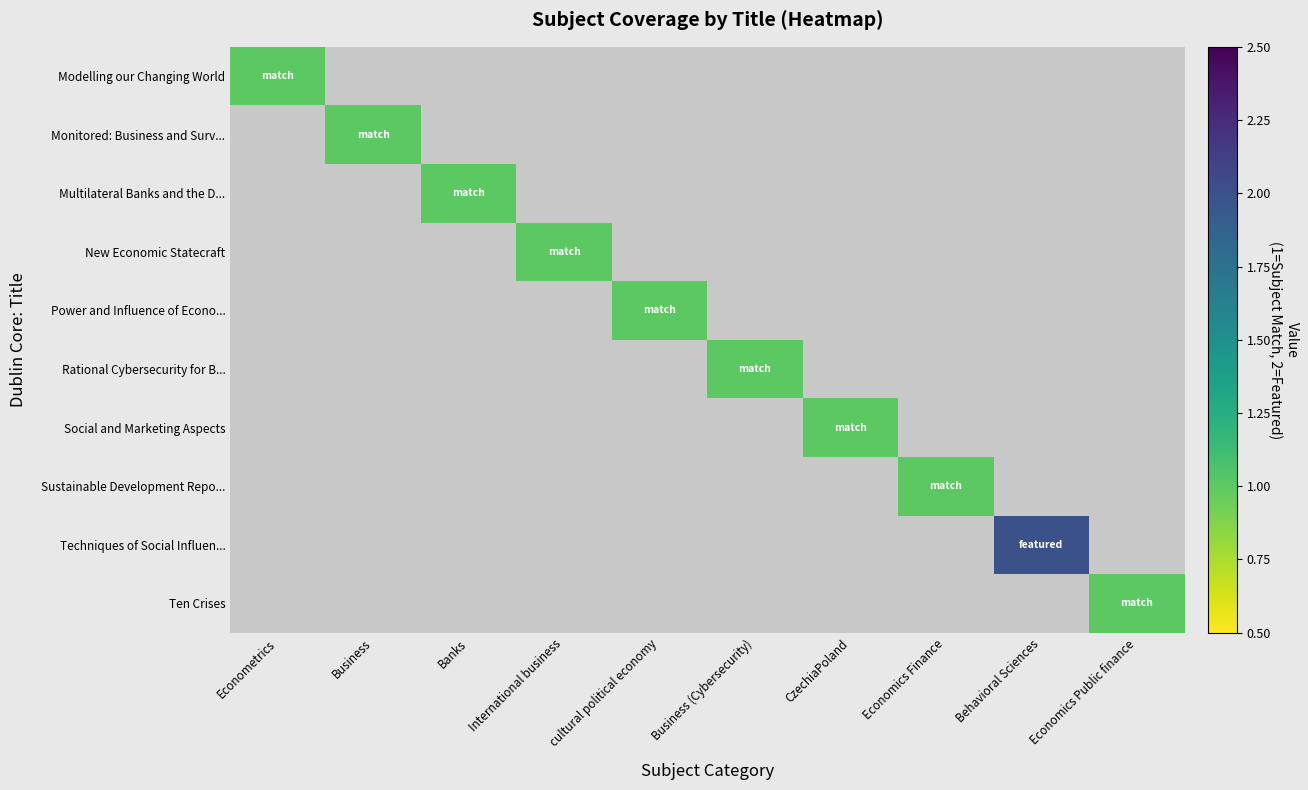

List the labels in order of Multilateral Banks and the D... value, smallest first.

Econometrics, Business, Banks, International business, cultural political economy, Business (Cybersecurity), CzechiaPoland, Economics Finance, Behavioral Sciences, Economics Public finance